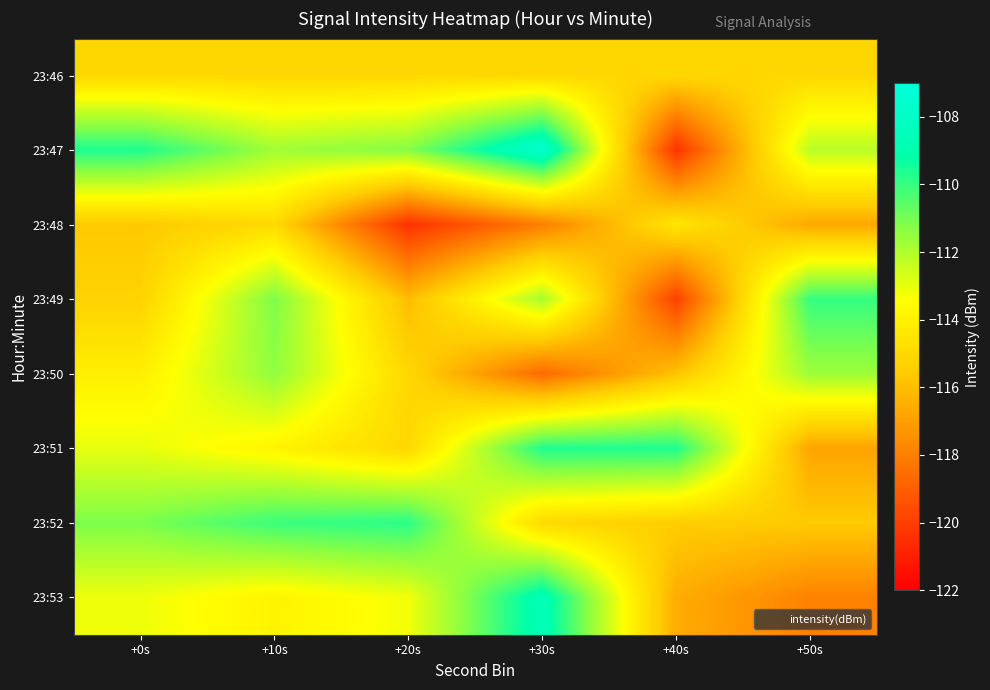

At which category is the sum across all series the highest?

+10s